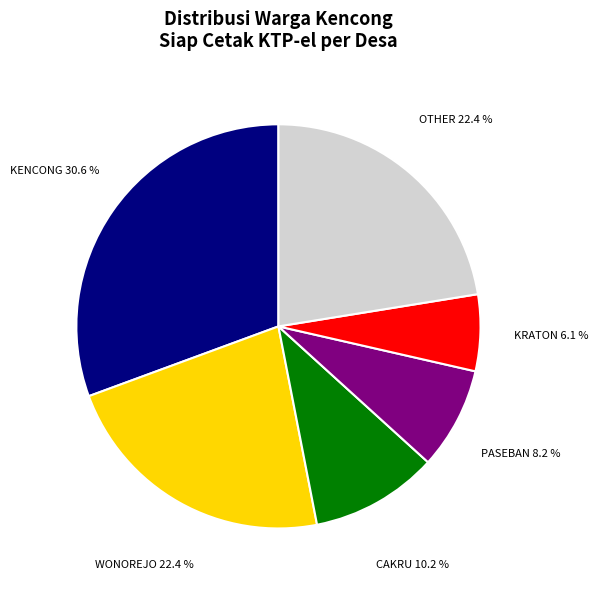

Is there any slice that represents more than half of the pie?

No